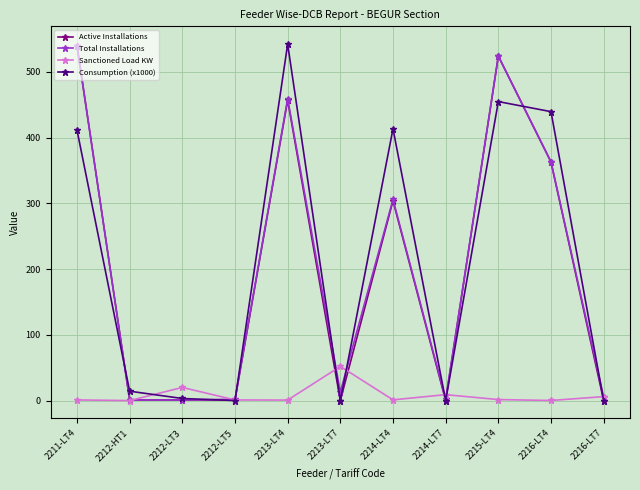

What is the label of the 7th point from the left?

2214-LT4